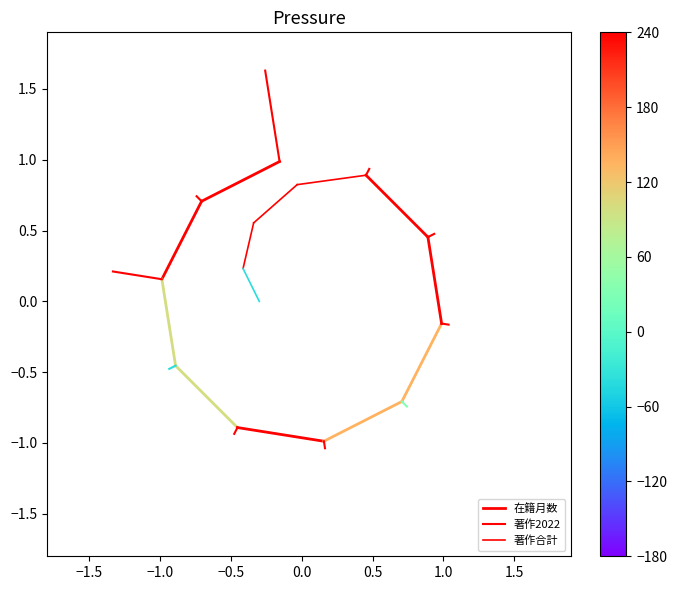

What are all the series names shown in the legend?

在籍月数, 著作2022, 著作合計